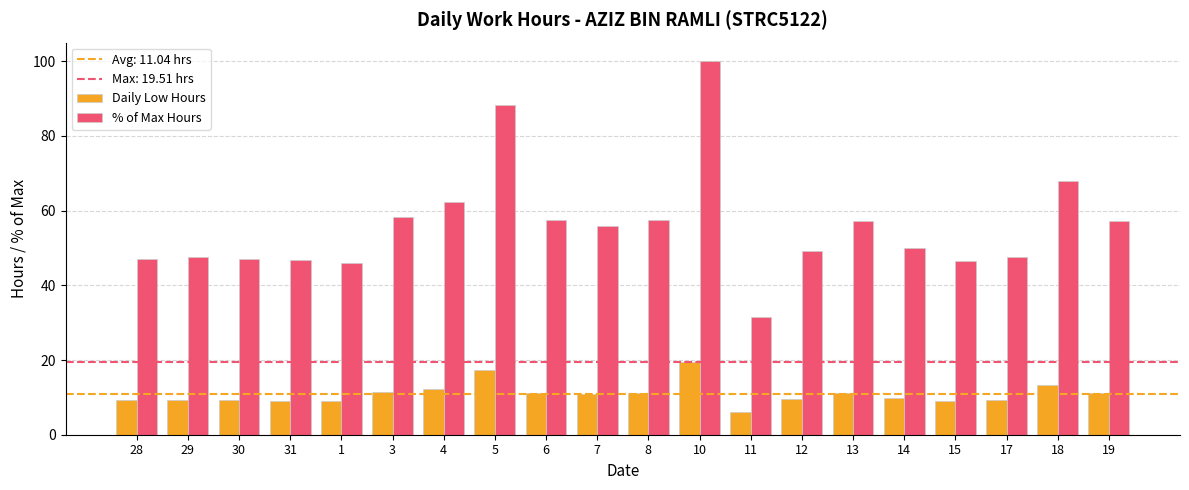

Which series has the largest range (max minus min)?

% of Max Hours